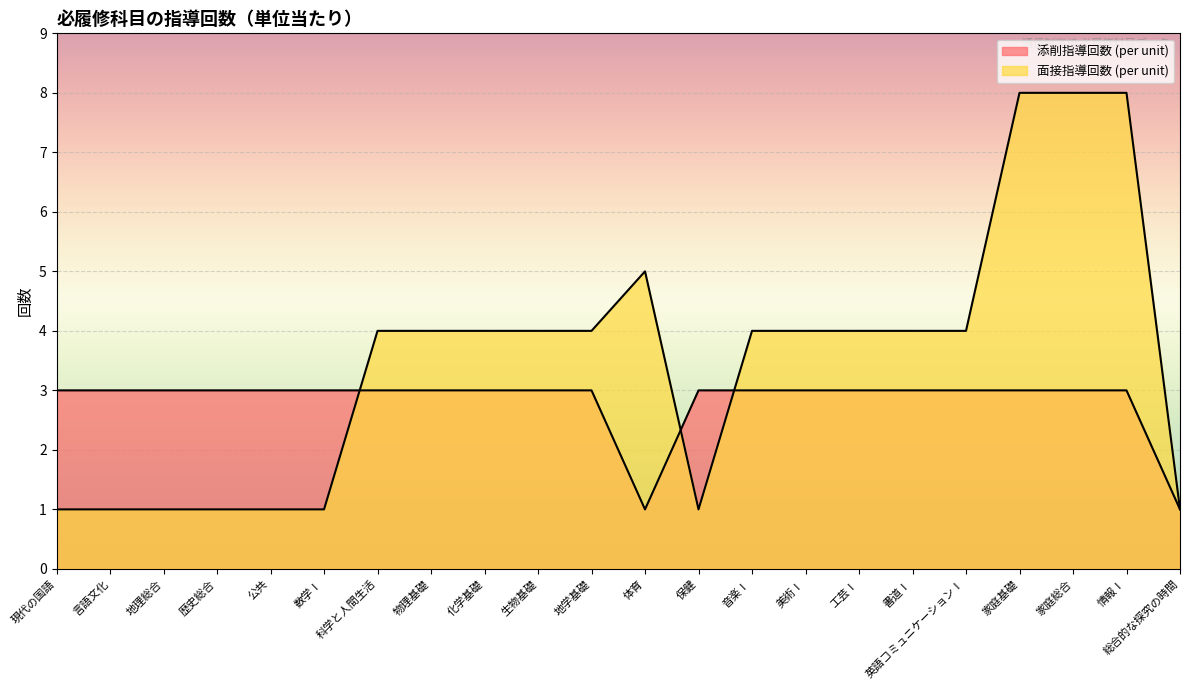

Which series ends up on top after the final intersection of 添削指導回数 (per unit) and 面接指導回数 (per unit)?

面接指導回数 (per unit)